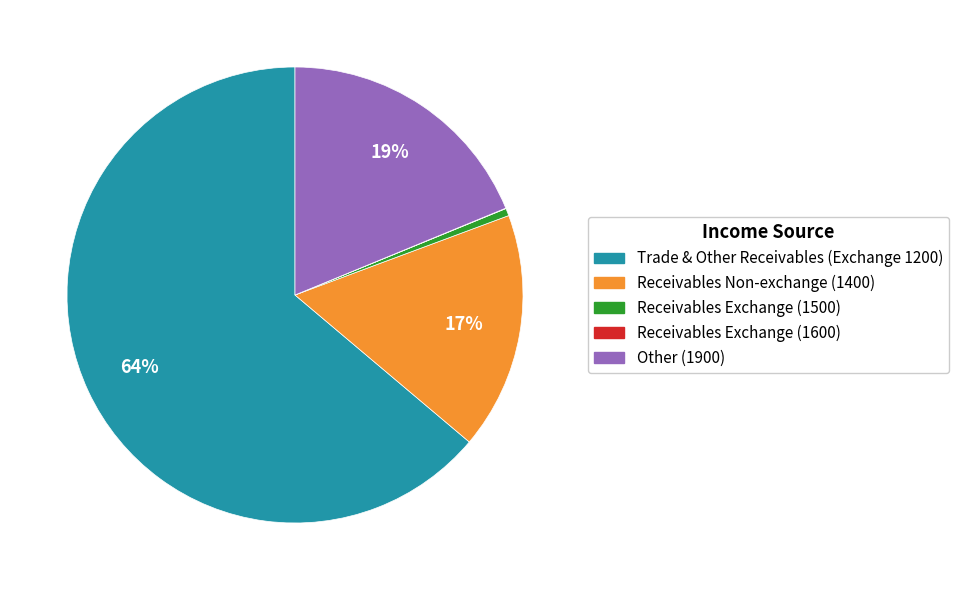

Does Receivables Exchange (1500) represent more than half of the total?

No